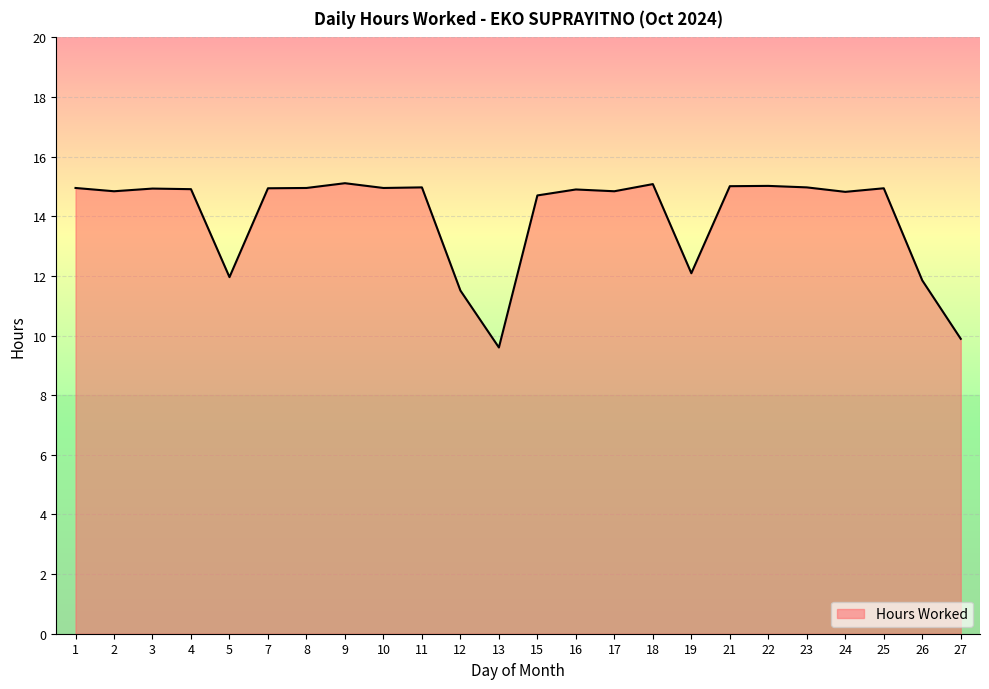

True or false: there are more than 1 points higher than both neighbors.

True